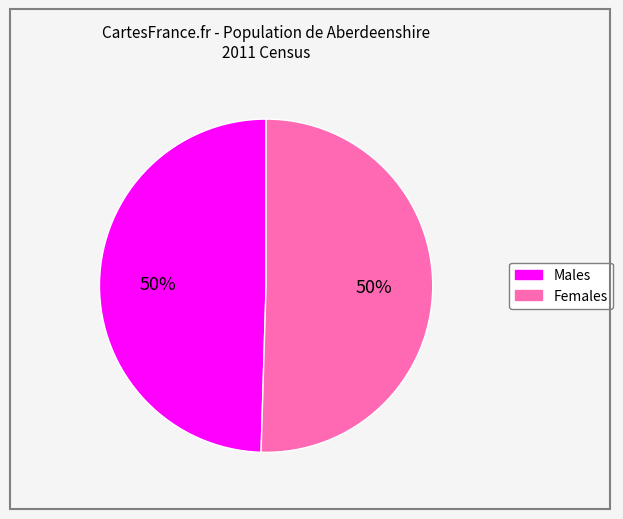

To the nearest percent, what is the combined percentage of Females and Males?

100%